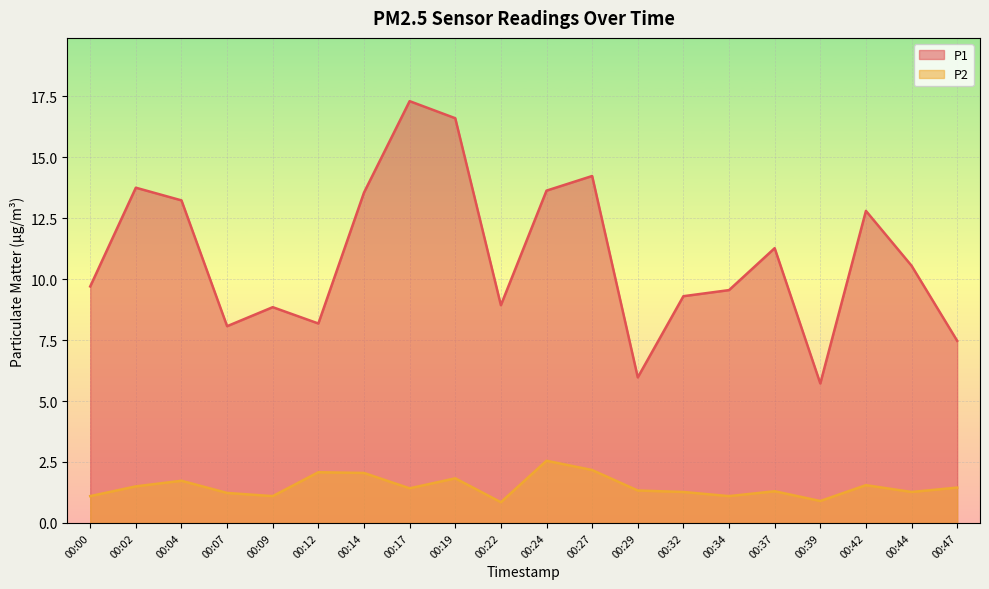

How many data points in P1 are less than 10?

10